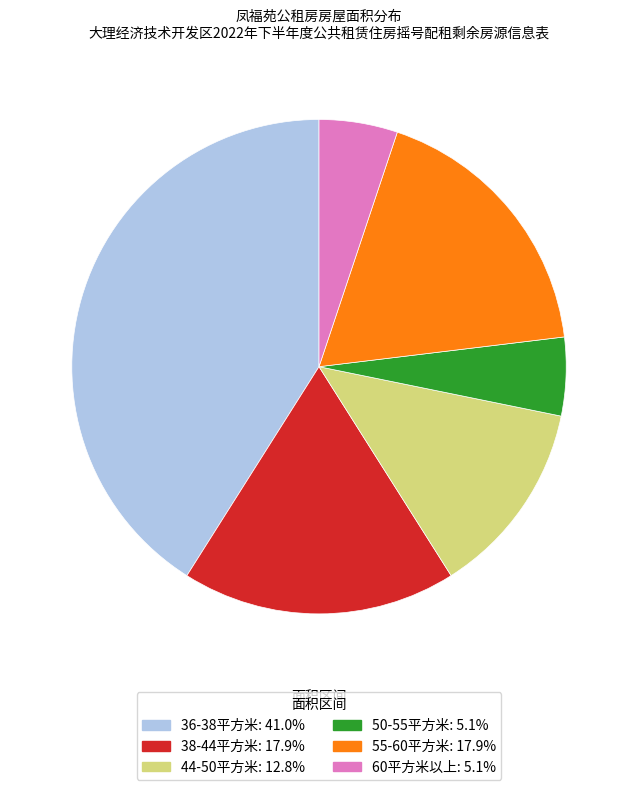

Is there any slice that represents more than half of the pie?

No